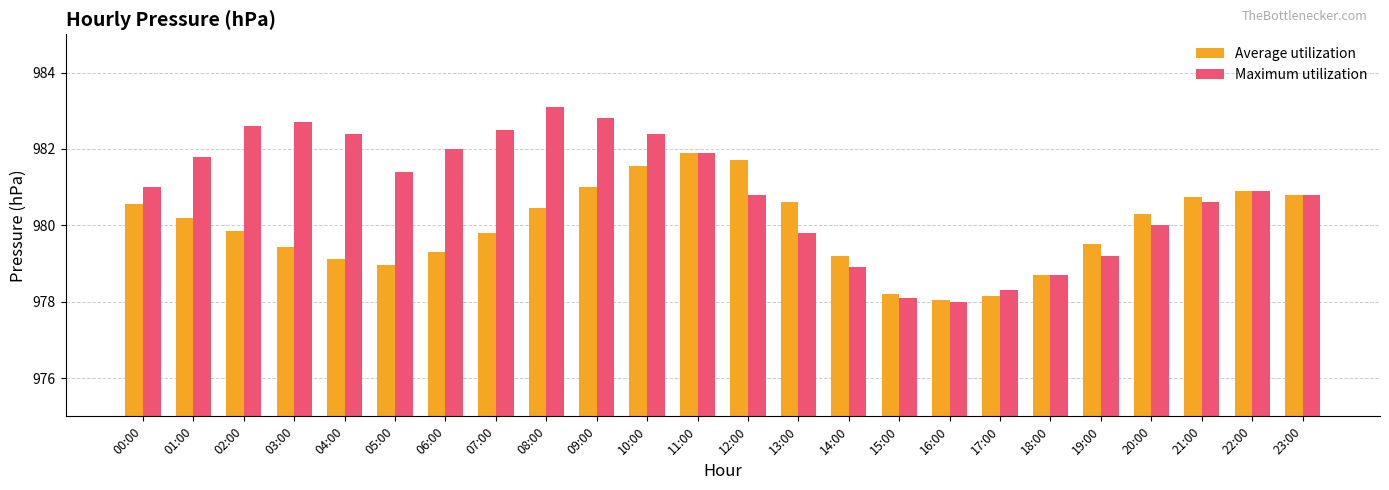

True or false: Average utilization has a value of 1508.6 at 19:00.

False